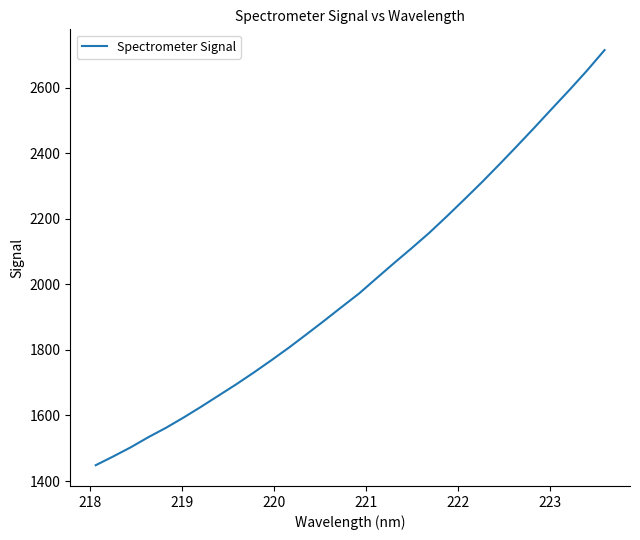

True or false: there are more than 2 points higher than both neighbors.

False